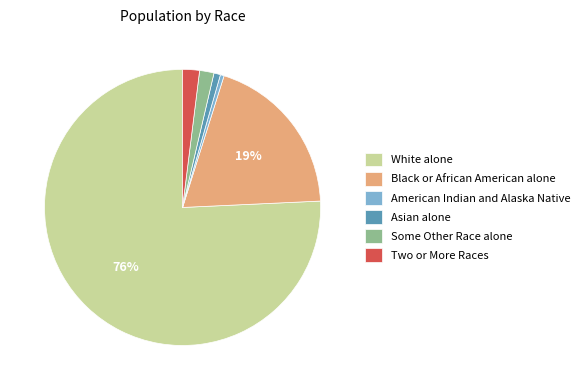

Between Some Other Race alone and Black or African American alone, which is larger?

Black or African American alone